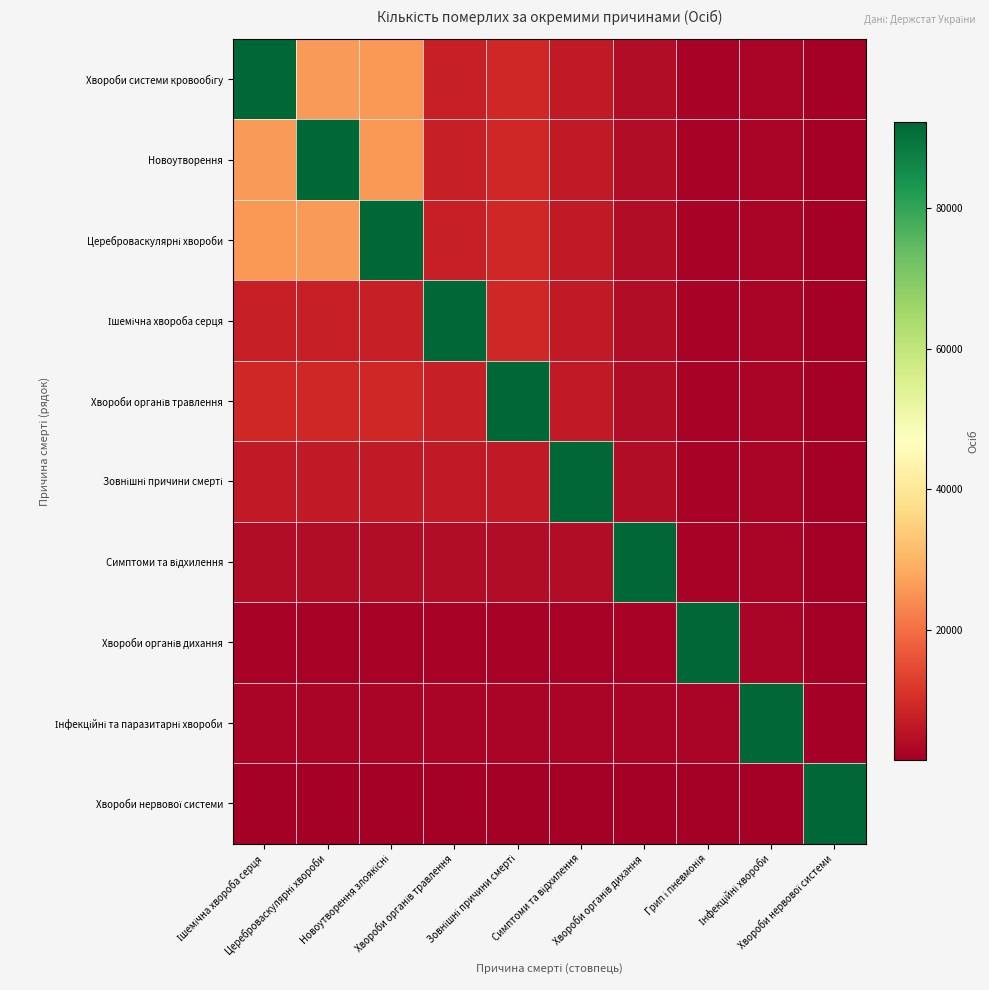

At Цереброваскулярні хвороби, list the series in order from smallest to largest.

Хвороби нервової системи, Хвороби органів дихання, Інфекційні та паразитарні хвороби, Симптоми та відхилення, Зовнішні причини смерті, Ішемічна хвороба серця, Хвороби органів травлення, Хвороби системи кровообігу, Цереброваскулярні хвороби, Новоутворення